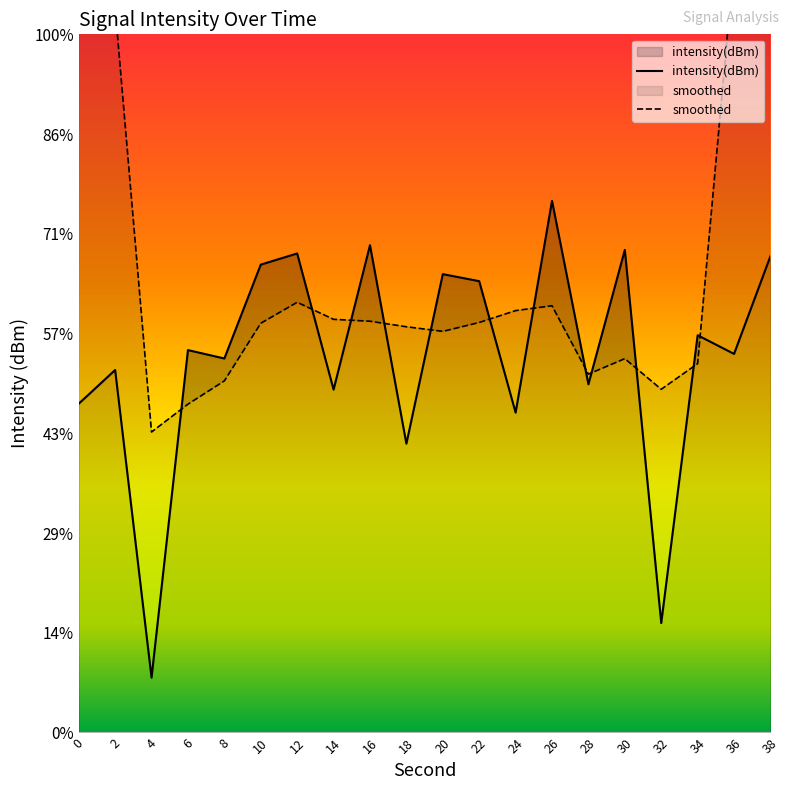

What is the difference between the maximum and second lowest values in the smoothed series?

46.1